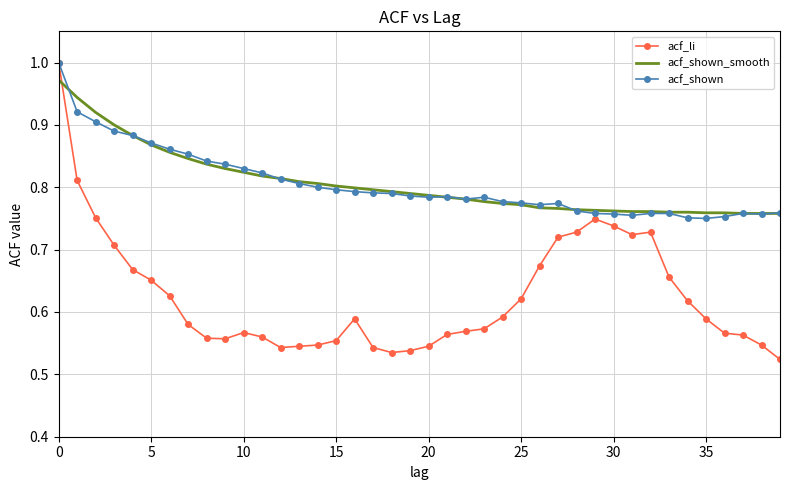

After their last crossing, which series has the higher values: acf_li or acf_shown_smooth?

acf_shown_smooth